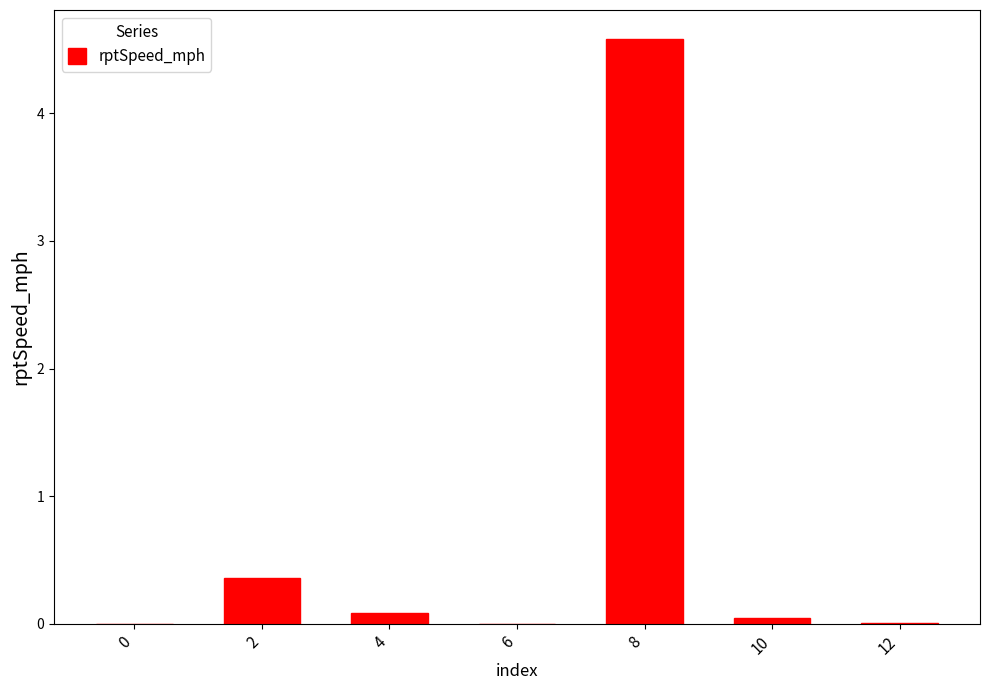

The value at 6 is 0.0. True or false?

True